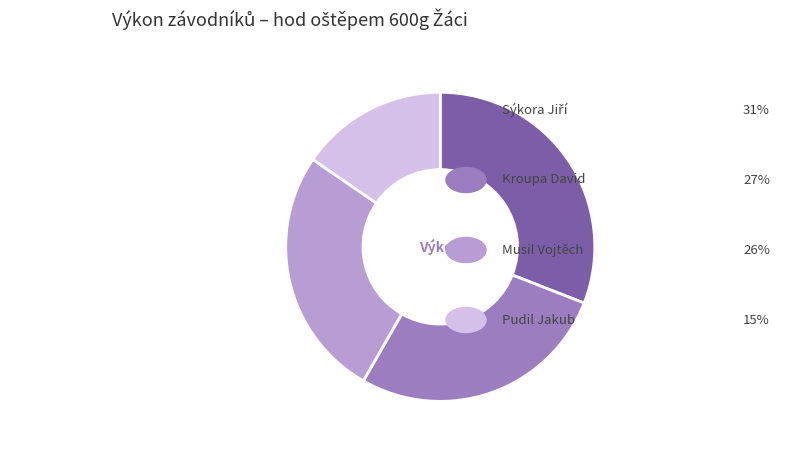

Is there a majority slice in this chart?

No